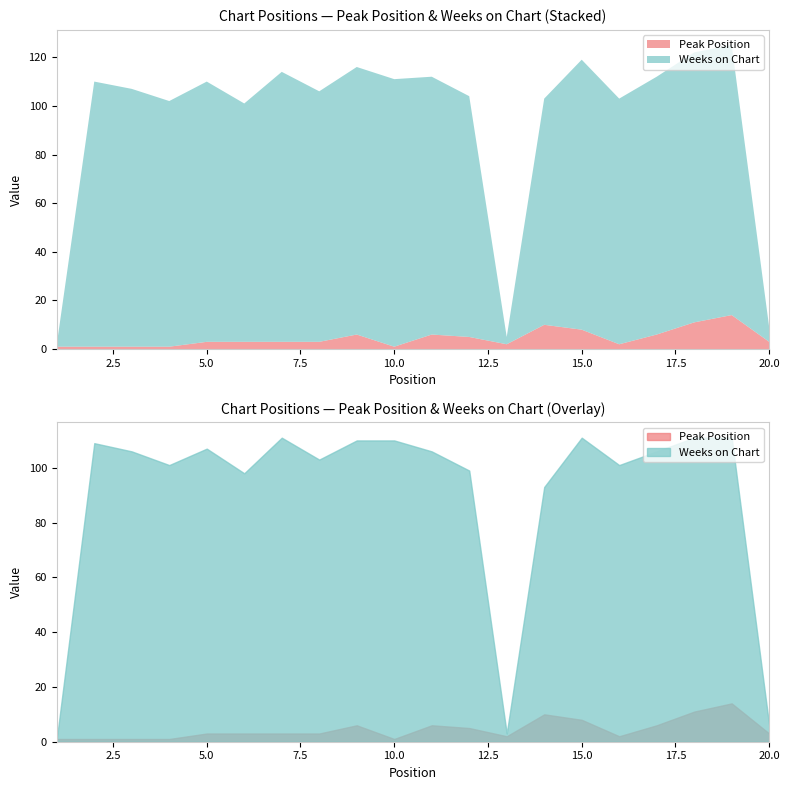

Which series changed the most between 6 and 14?

Peak Position